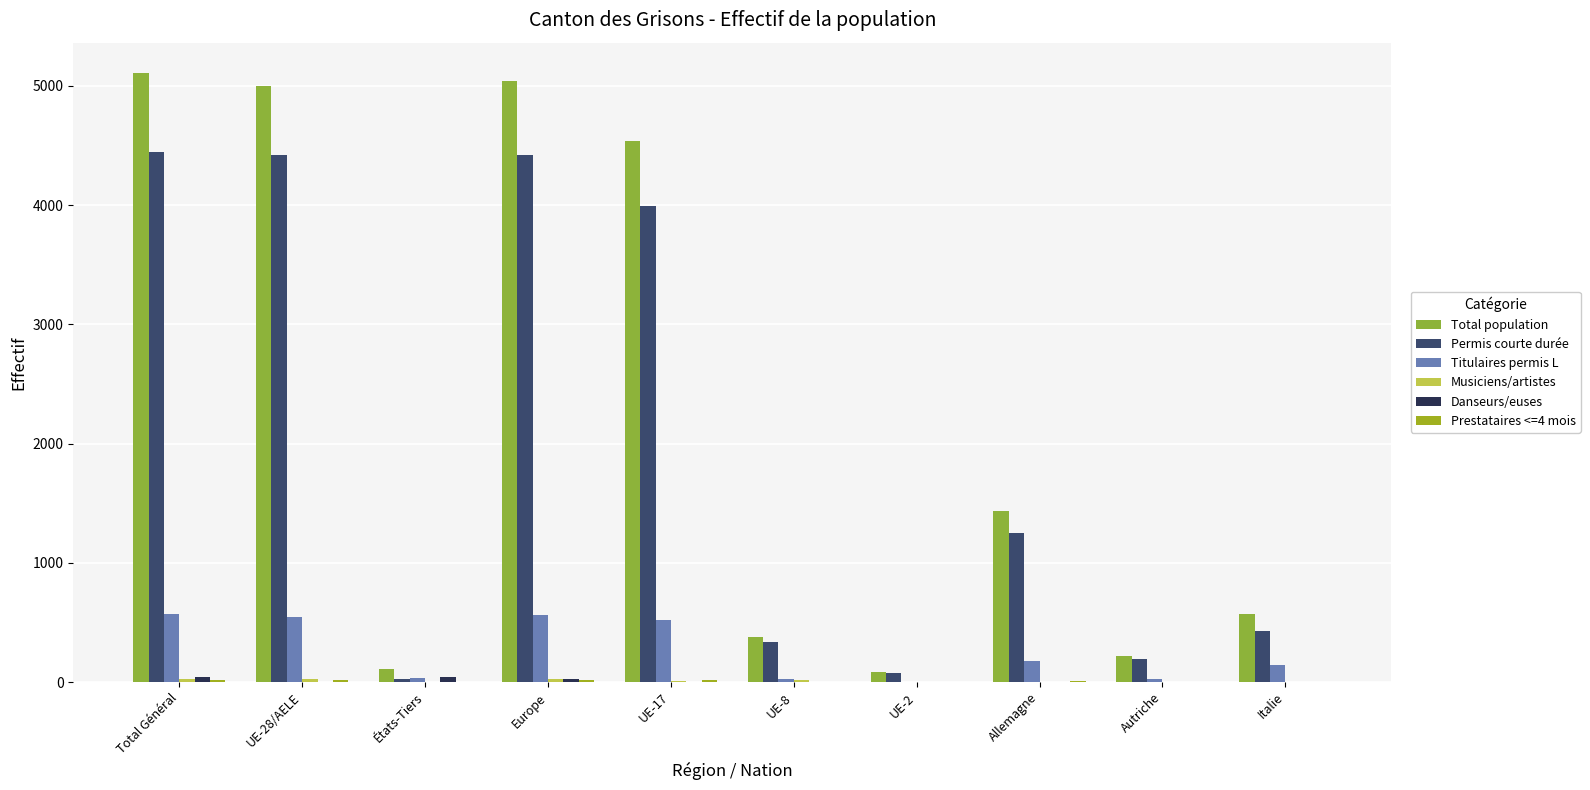

What is the total value across all series at UE-28/AELE?

10004